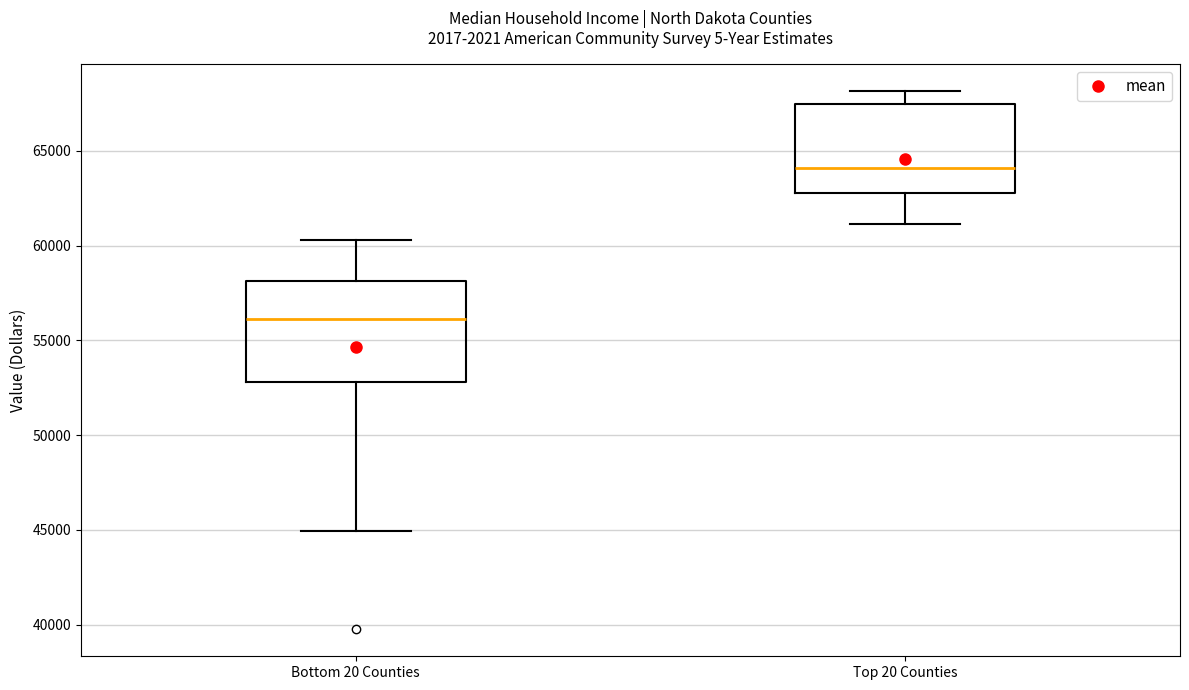

Where does the upper whisker of the box for Bottom 20 Counties end on the y-axis? The values are not printed on the chart, so give them approximately, as read against the axis.

60500